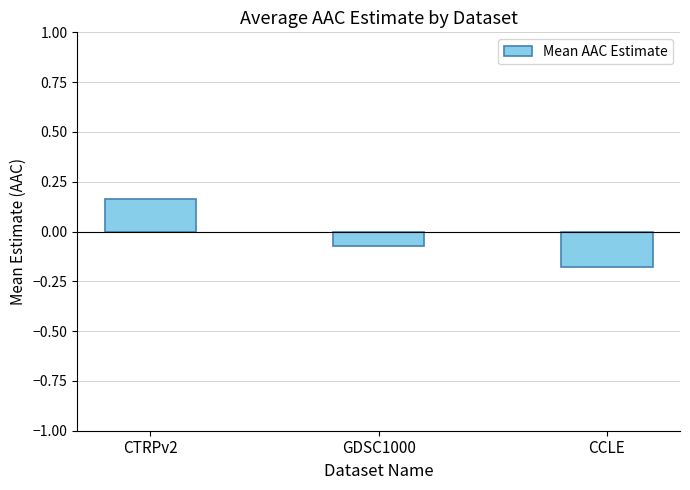

At which label does the data first exceed 0?

CTRPv2